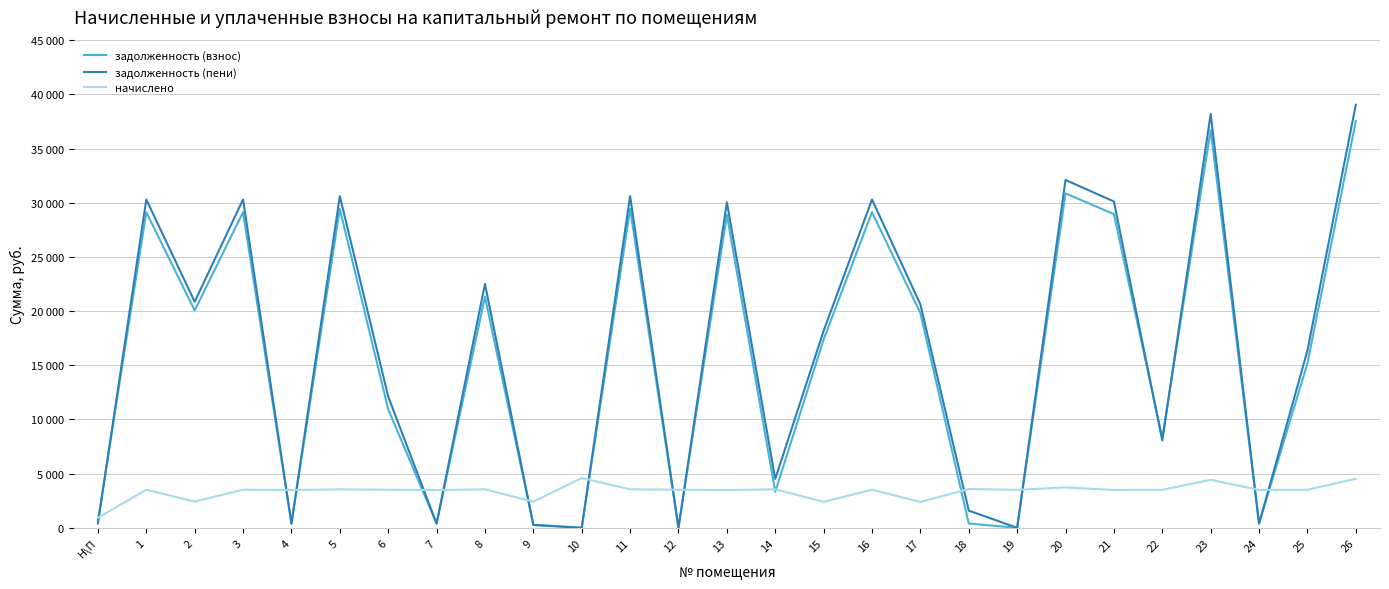

The value of задолженность (пени) at 17 is 20613.1. True or false?

True